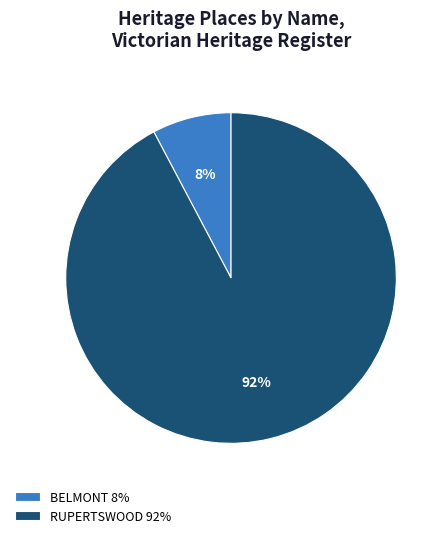

What percentage is the RUPERTSWOOD slice, to the nearest percent?

92%